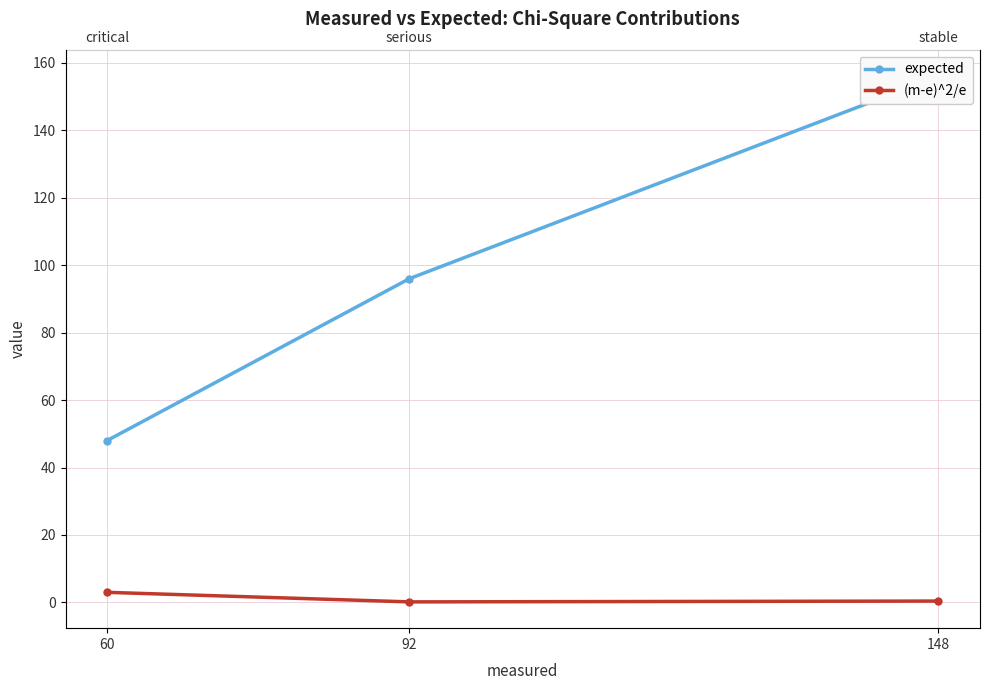

What is the smallest value displayed?

0.2